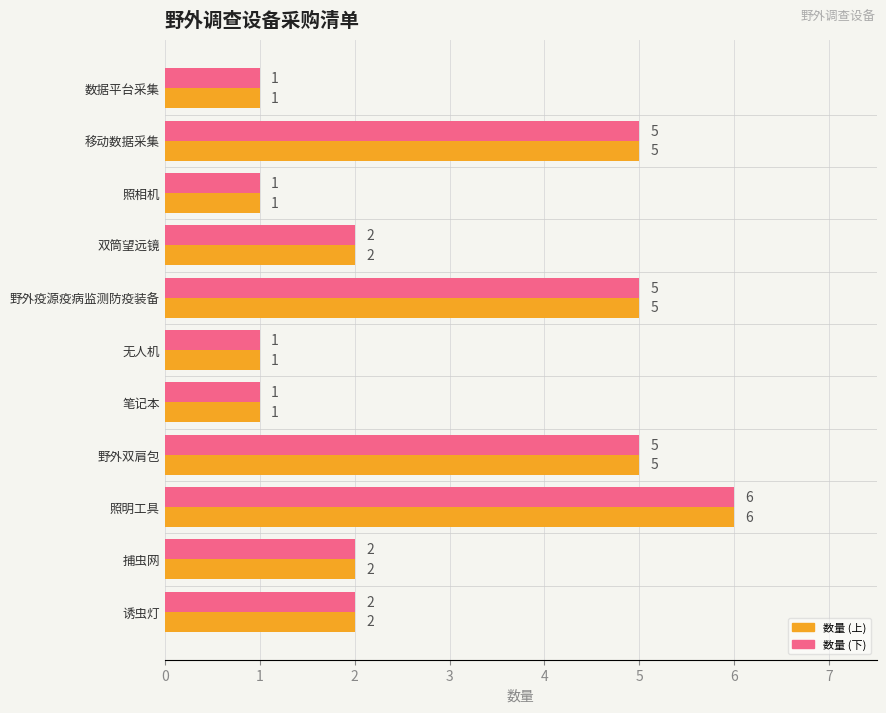

What is the total value across all series at 捕虫网?

4